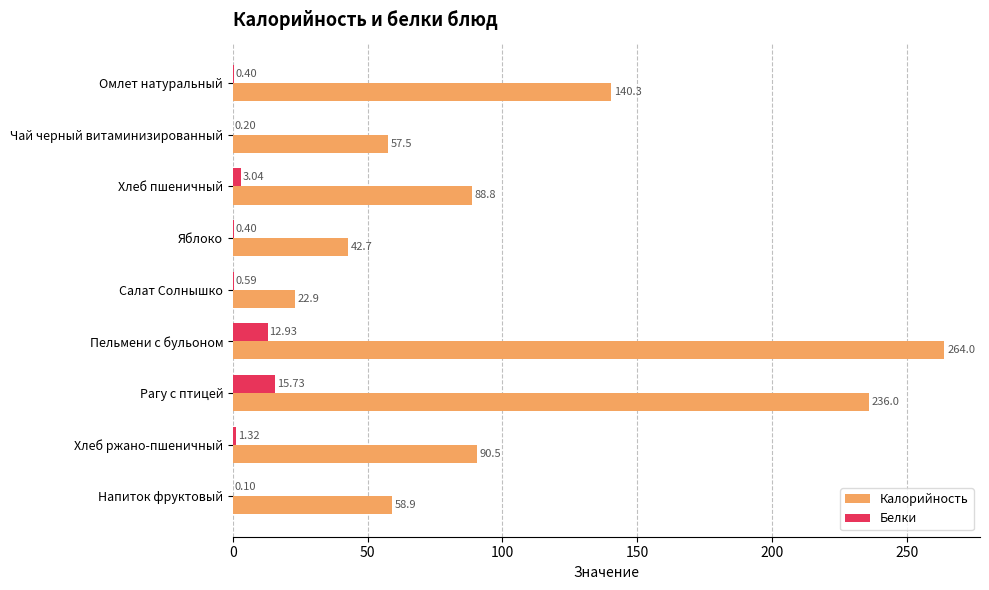

Where is Калорийность nearest to the value 143?

Омлет натуральный